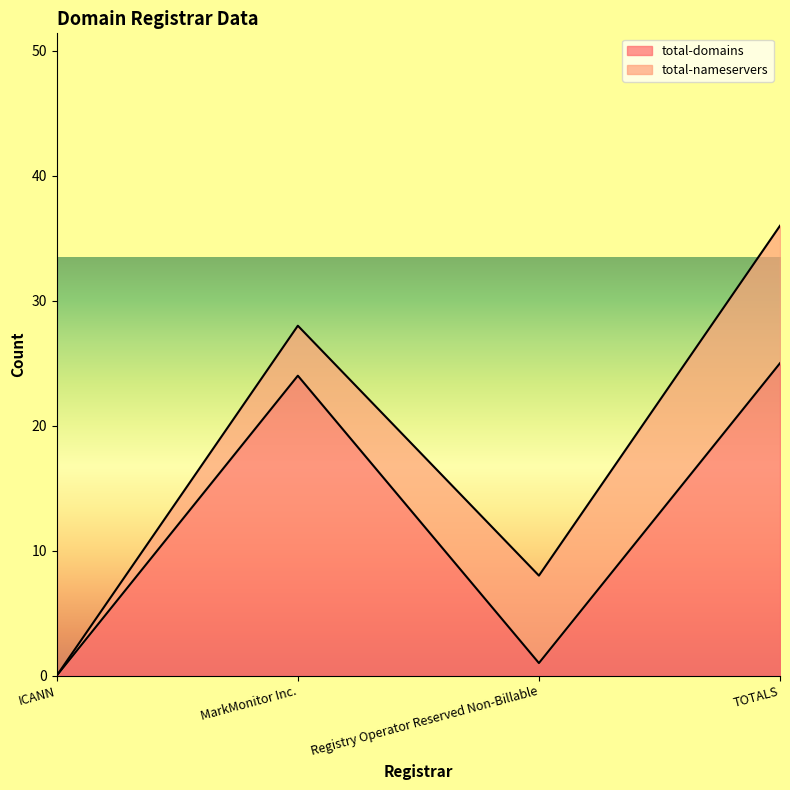

Does the chart display data point markers on the line(s)?

No